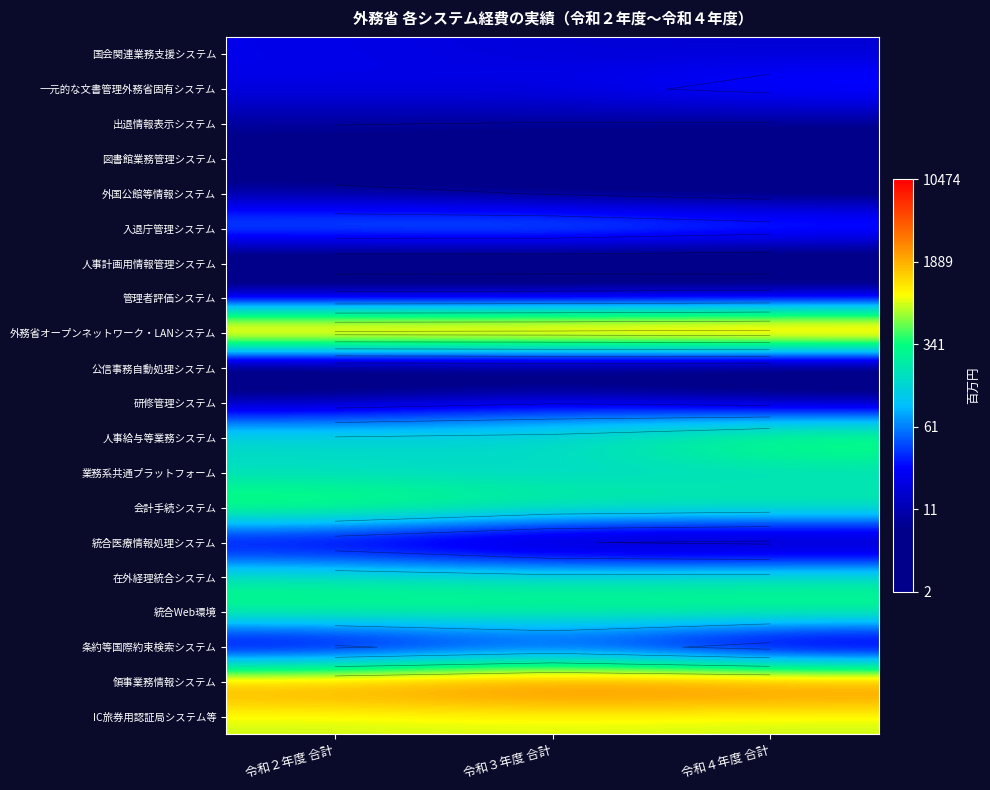

Is it true that 公信事務自動処理システム equals 0.1 at 令和４年度 合計?

False